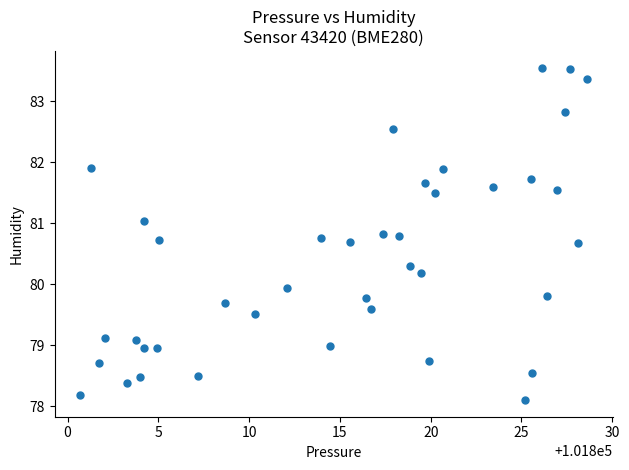

What Y value in the scatter plot is closest to 80?

79.9